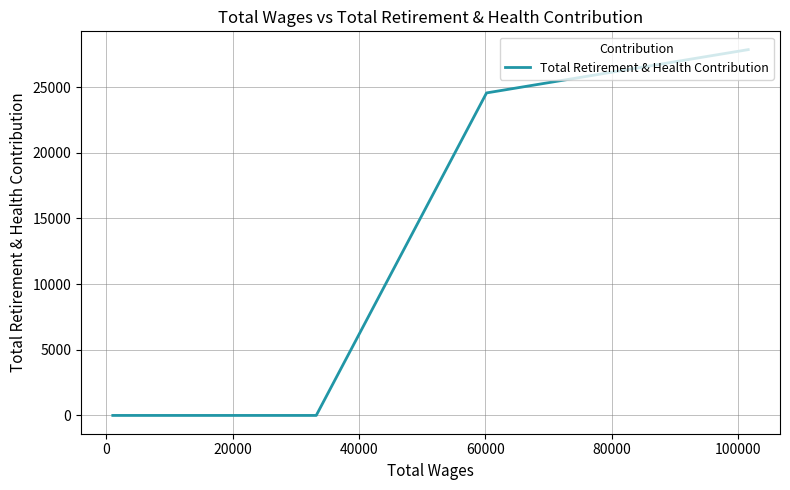

What is the difference between the second highest and second lowest values?

24560